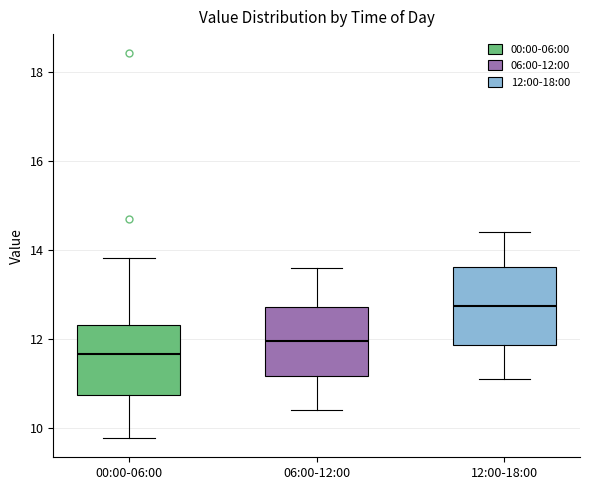

Where does the upper whisker of the box for 00:00-06:00 end on the y-axis? The values are not printed on the chart, so give them approximately, as read against the axis.

13.8